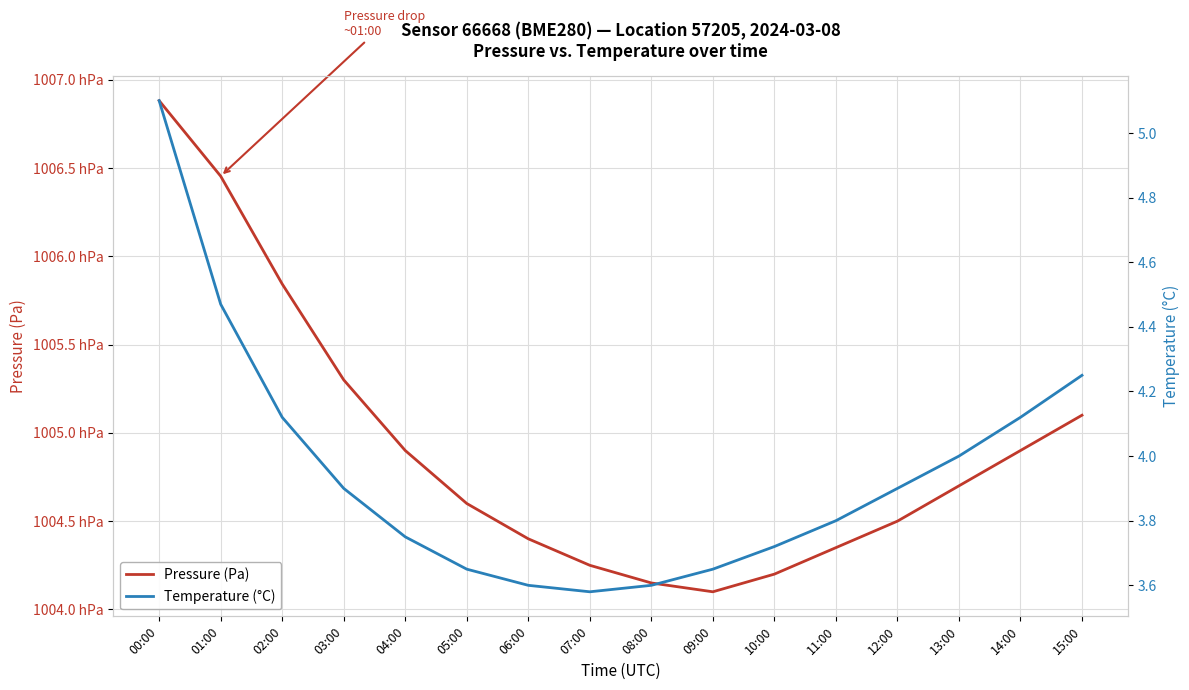

True or false: Pressure (Pa) and Temperature (°C) cross at least once.

False